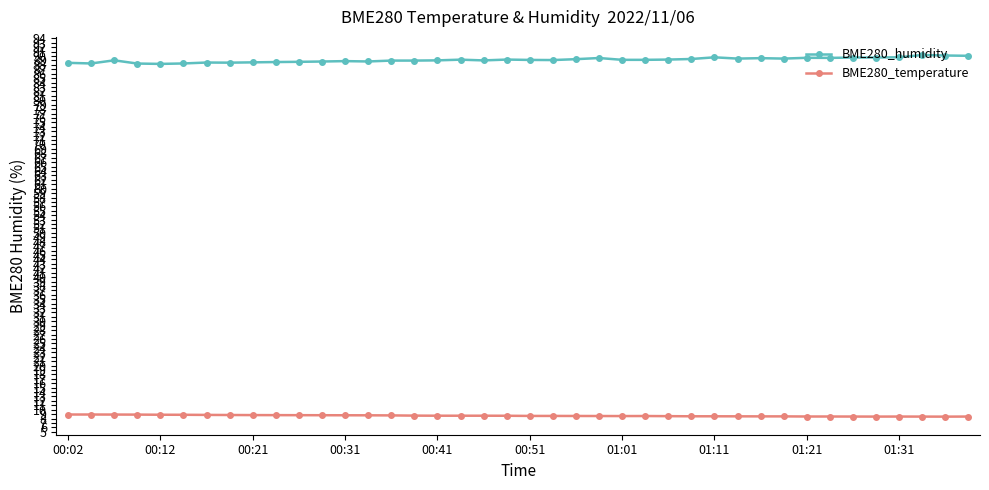

True or false: BME280_temperature and BME280_humidity cross at least once.

False